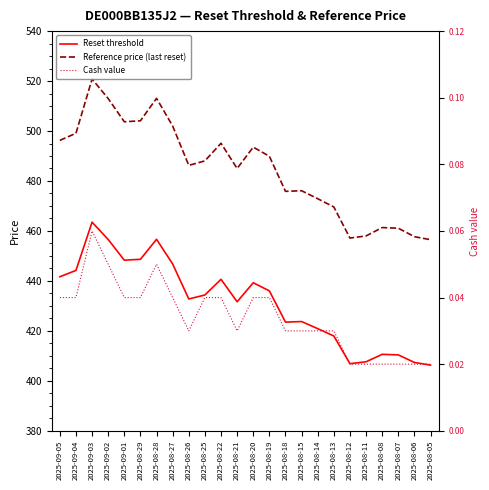

At 2025-08-21, list the series in order from smallest to largest.

Cash value, Reset threshold, Reference price (last reset)